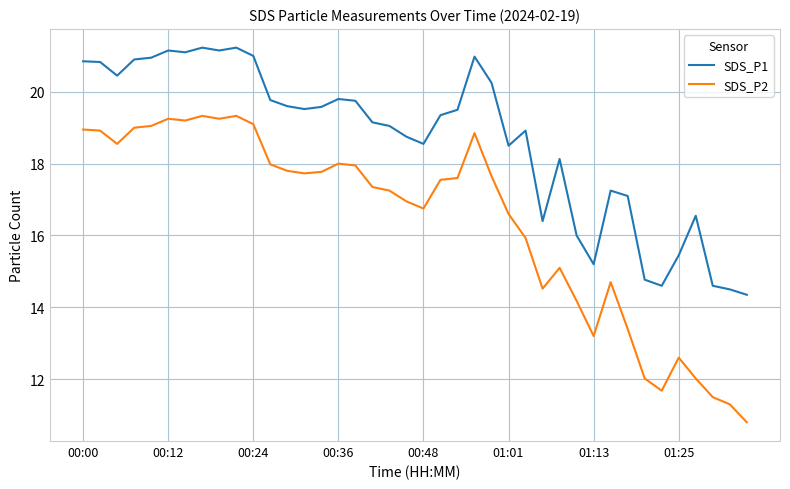

Which series has the largest range (max minus min)?

SDS_P2